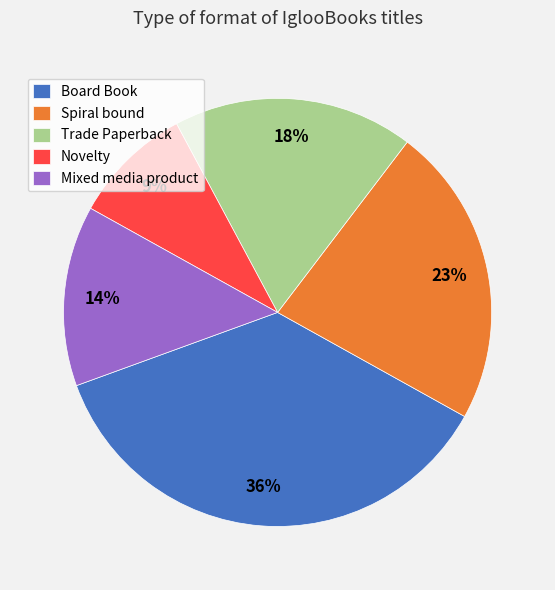

Do Trade Paperback and Mixed media product together represent more than half of the pie?

No